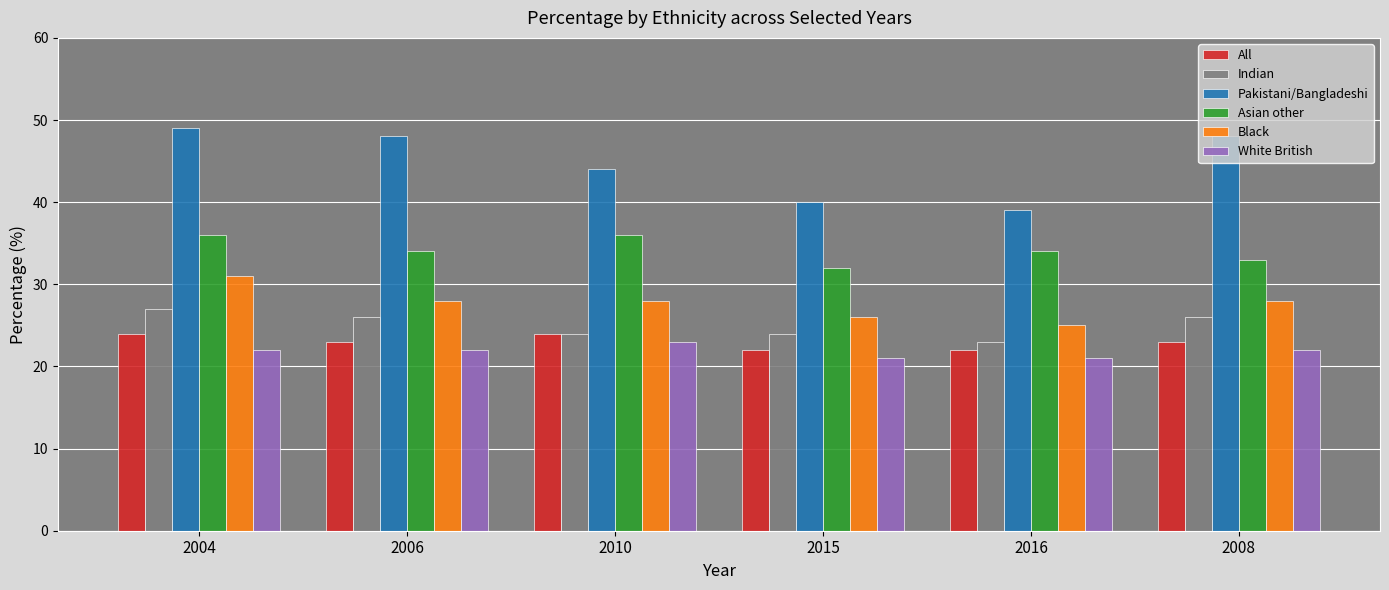

At 2016, list the series in order from smallest to largest.

White British, All, Indian, Black, Asian other, Pakistani/Bangladeshi